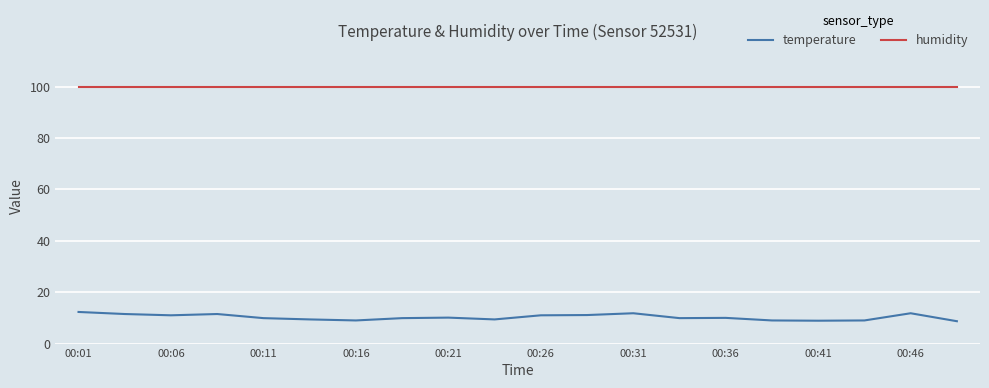

How many lines are shown in the chart?

2